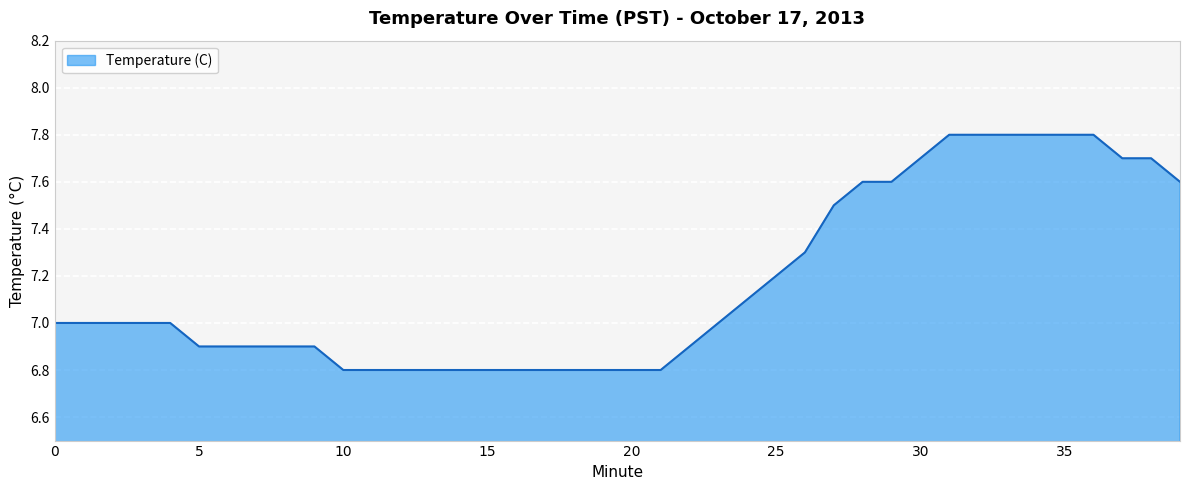

What is the maximum value shown in the chart?

7.8